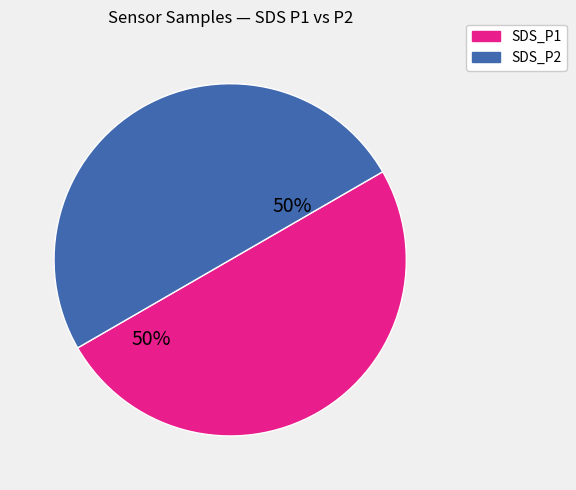

To the nearest percent, what is the average slice percentage?

50%